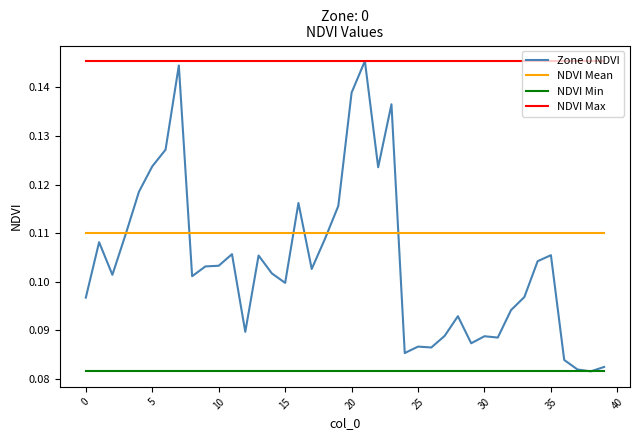

Which series has the widest spread of values?

Zone 0 NDVI